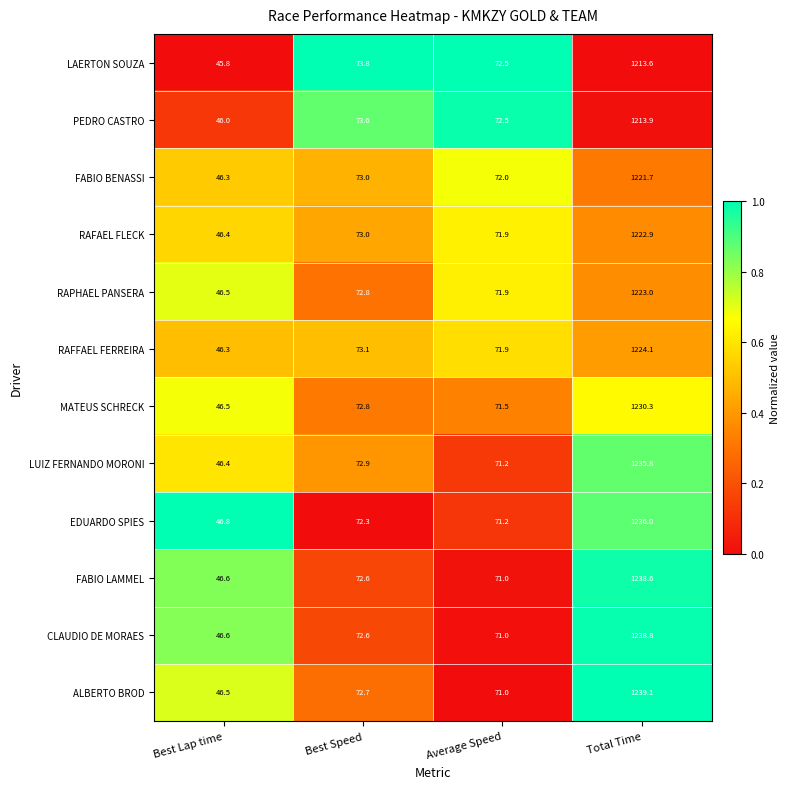

At which label is RAFAEL FLECK closest to 634?

Best Speed